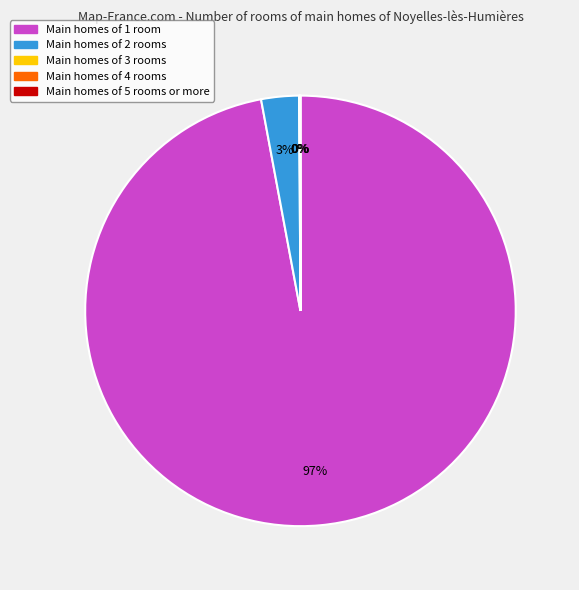

Which category has the biggest portion of the pie?

Main homes of 1 room